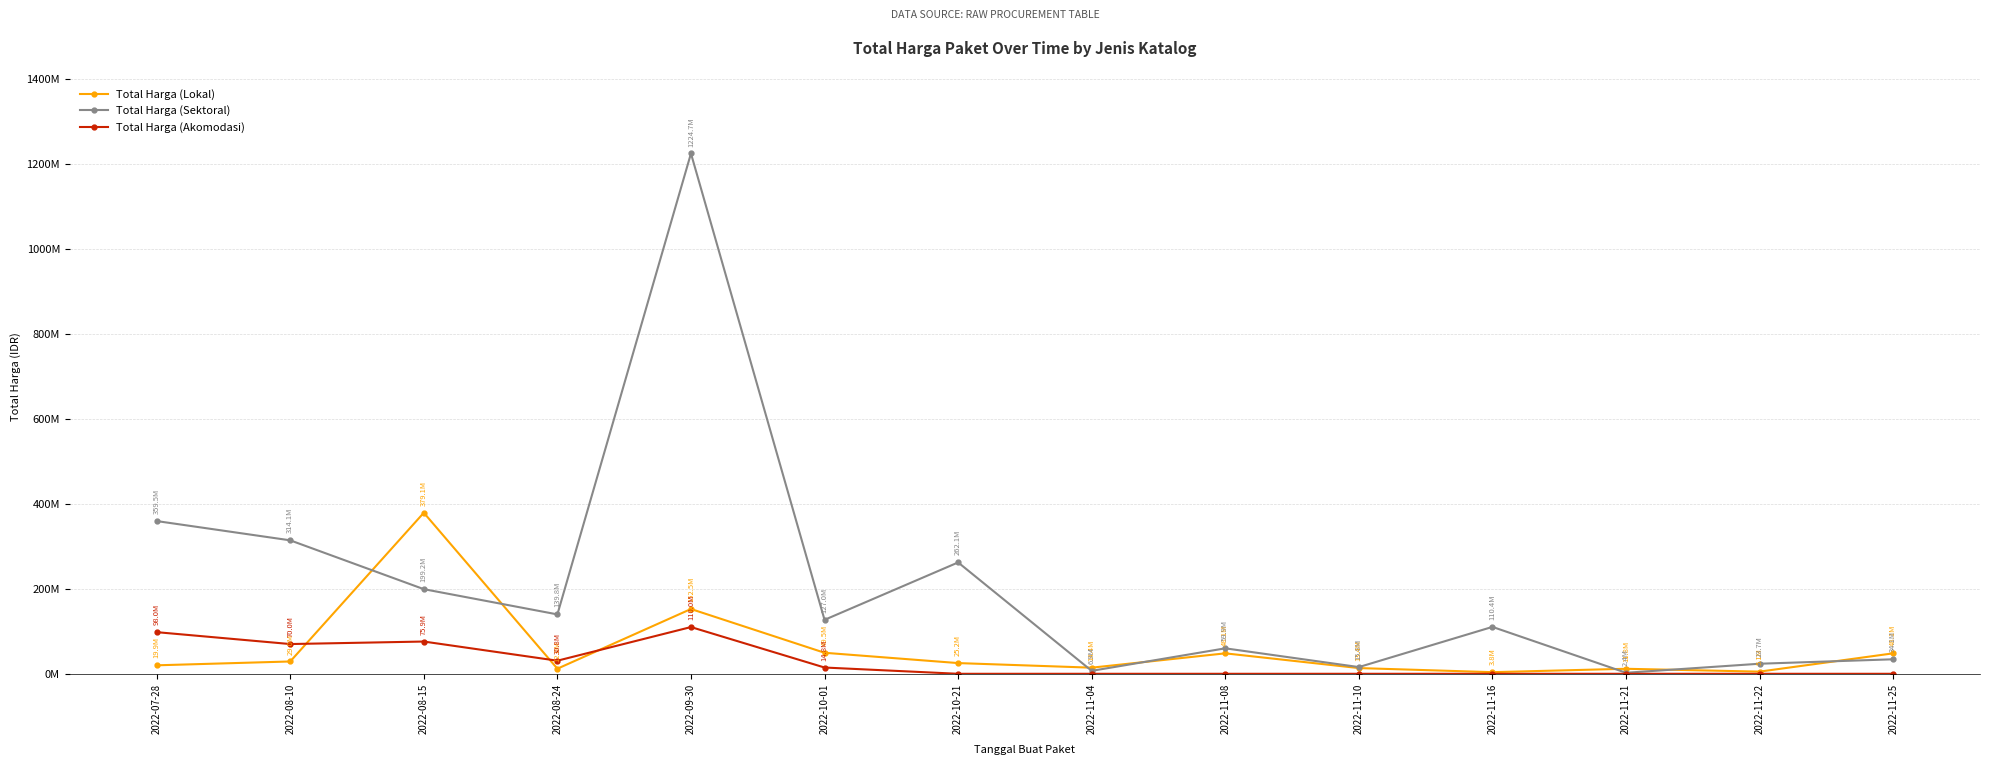

What are all the series names shown in the legend?

Total Harga (Lokal), Total Harga (Sektoral), Total Harga (Akomodasi)